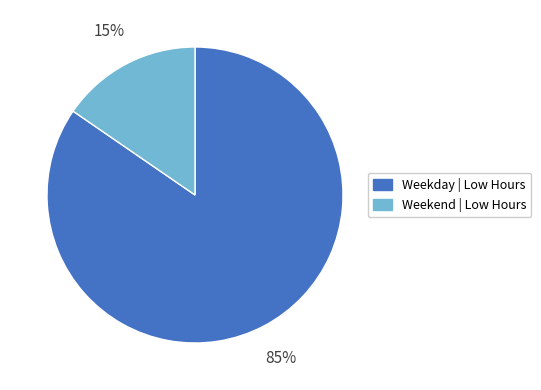

Does Weekend | Low Hours account for over 50% of the chart?

No